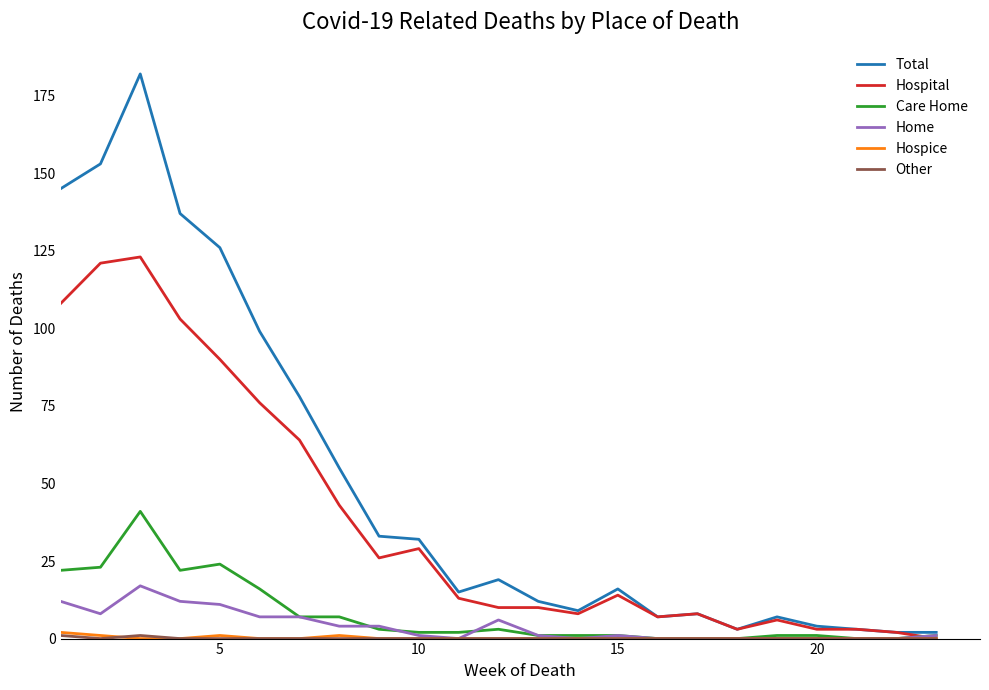

What is the maximum value shown in the chart?

182